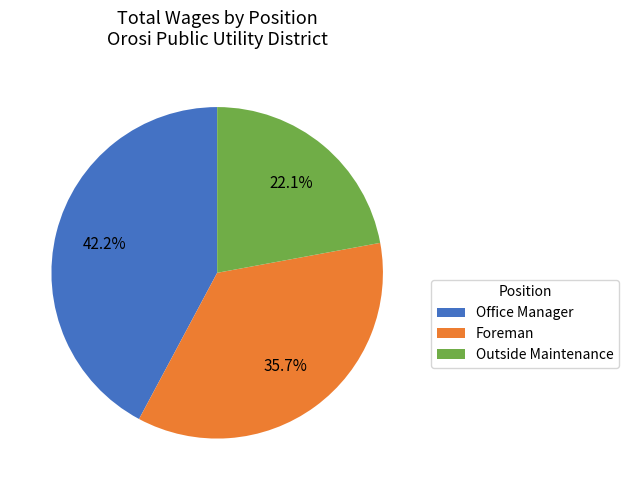

How many slices are in this pie chart?

3